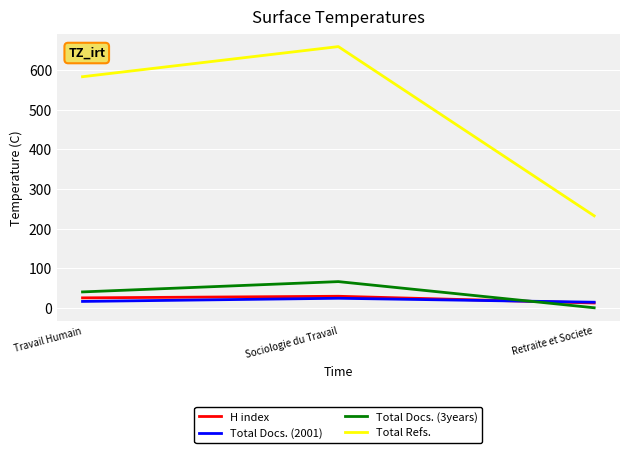

Does the chart display data point markers on the line(s)?

No